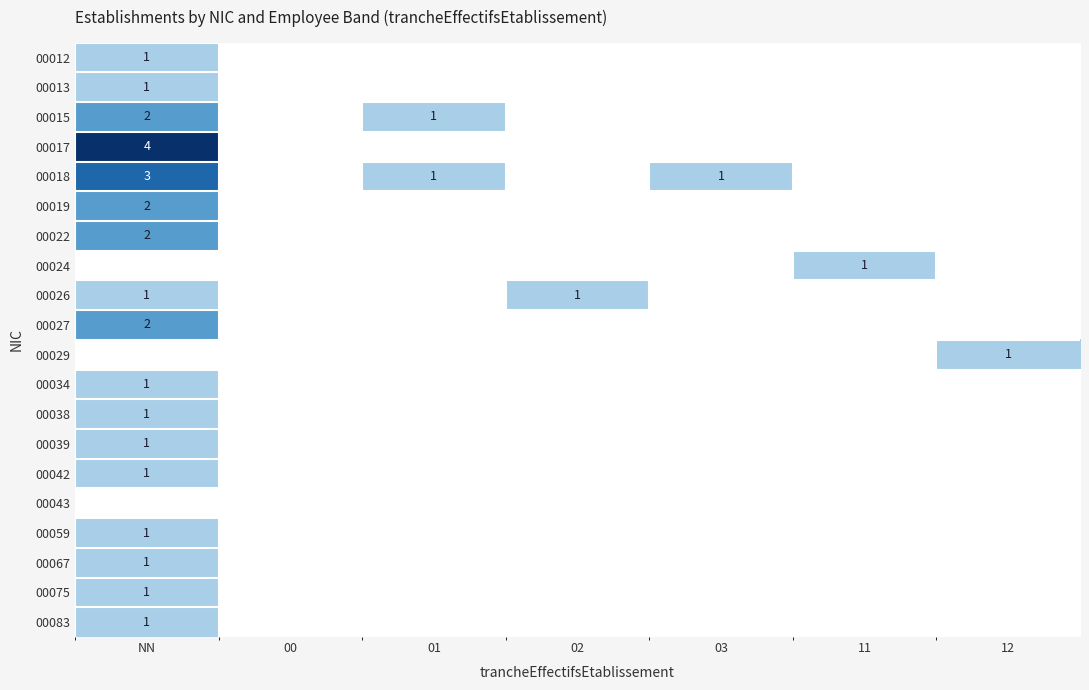

Is it true that 00026 equals 1 at NN?

True